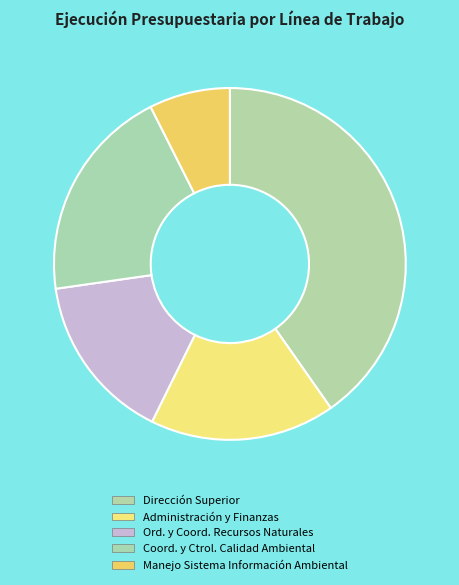

To the nearest percent, what percentage of the pie is Ord. y Coord. Recursos Naturales?

15%